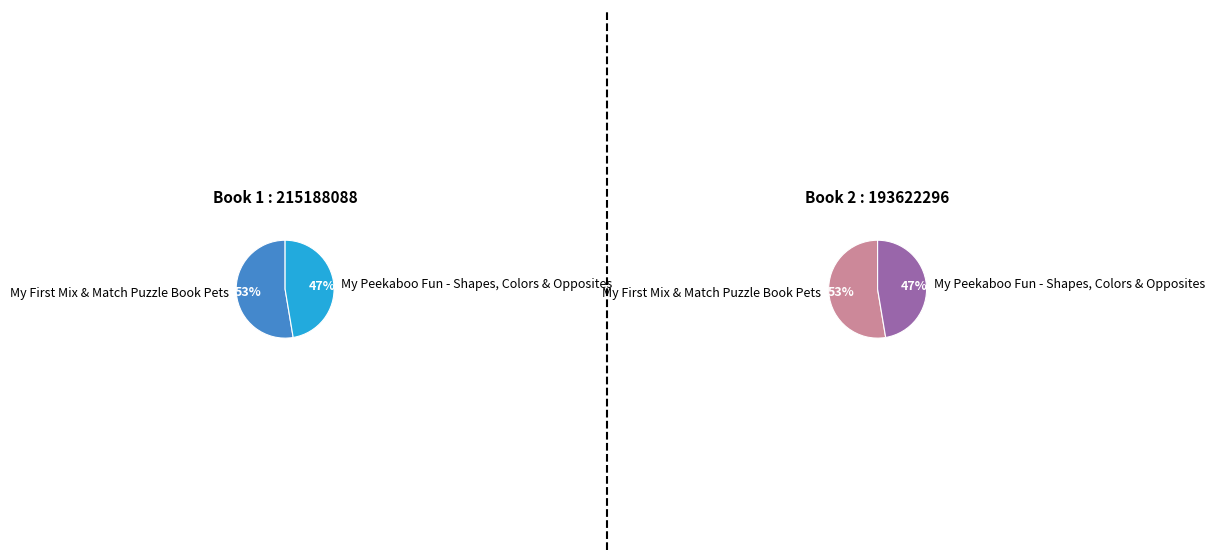

To the nearest percent, what is the average slice percentage?

50%